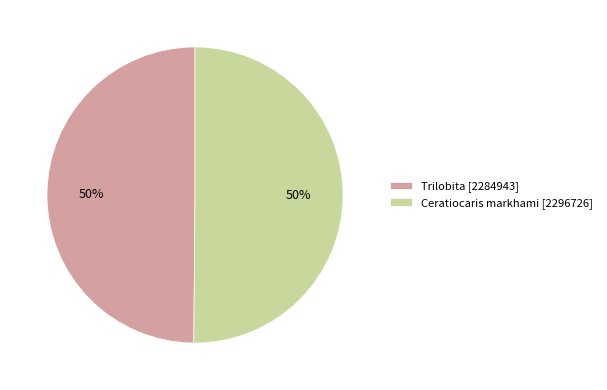

Do Ceratiocaris markhami [2296726] and Trilobita [2284943] together represent more than half of the pie?

Yes